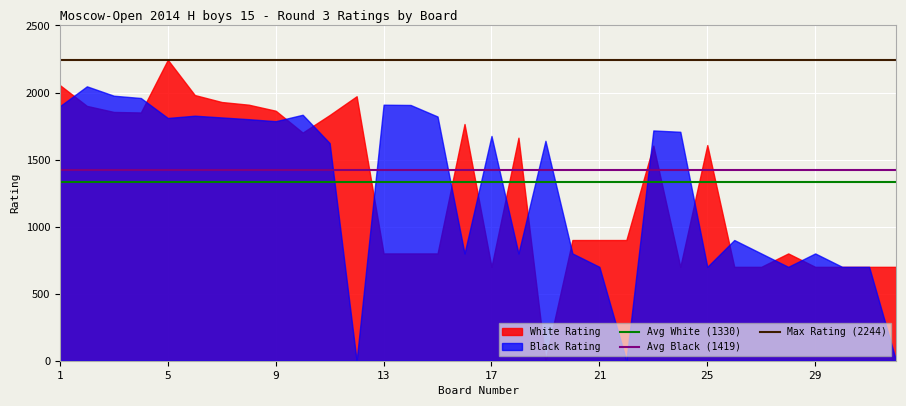

At which category is the sum across all series the highest?

5